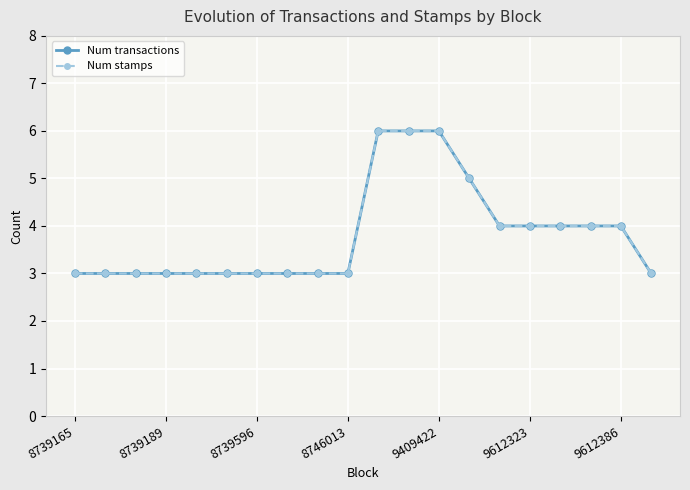

What is the average value of the Num stamps series?

4